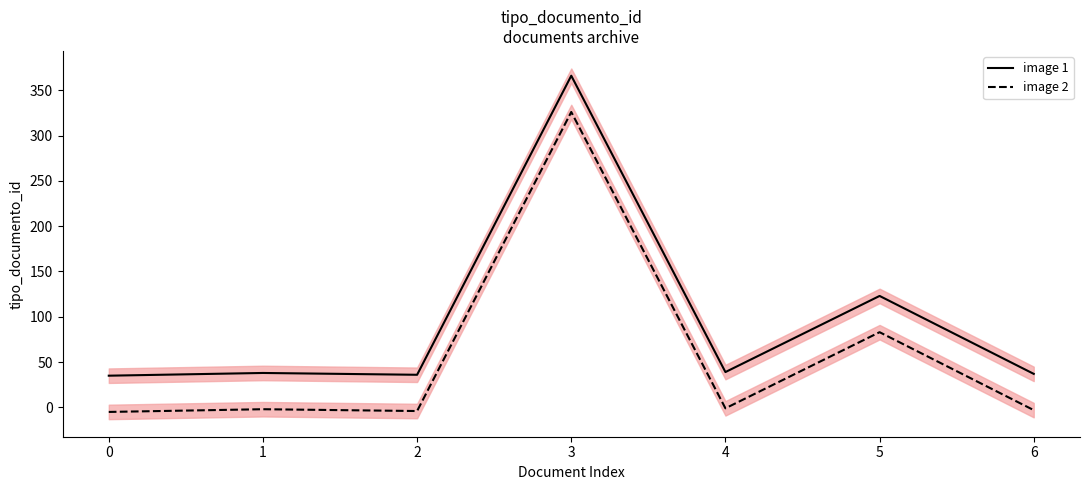

Count the number of data series in this chart.

2